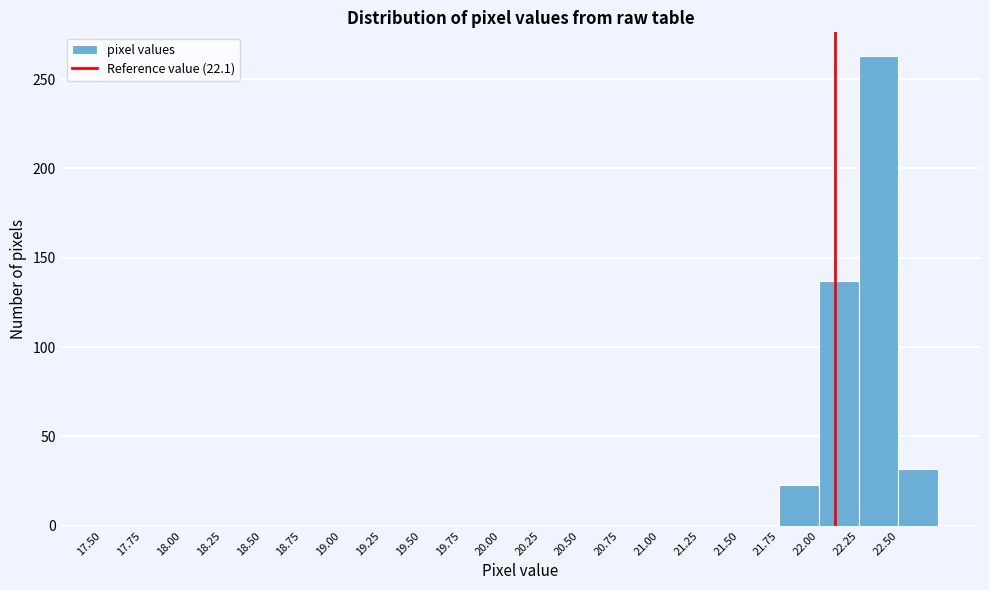

Over which range of the x-axis is the bar tallest?

22.25 to 22.50